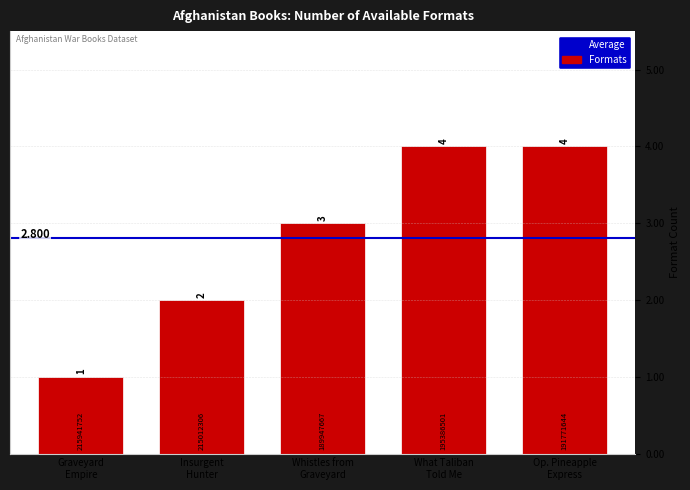

Does the chart contain any negative values?

No